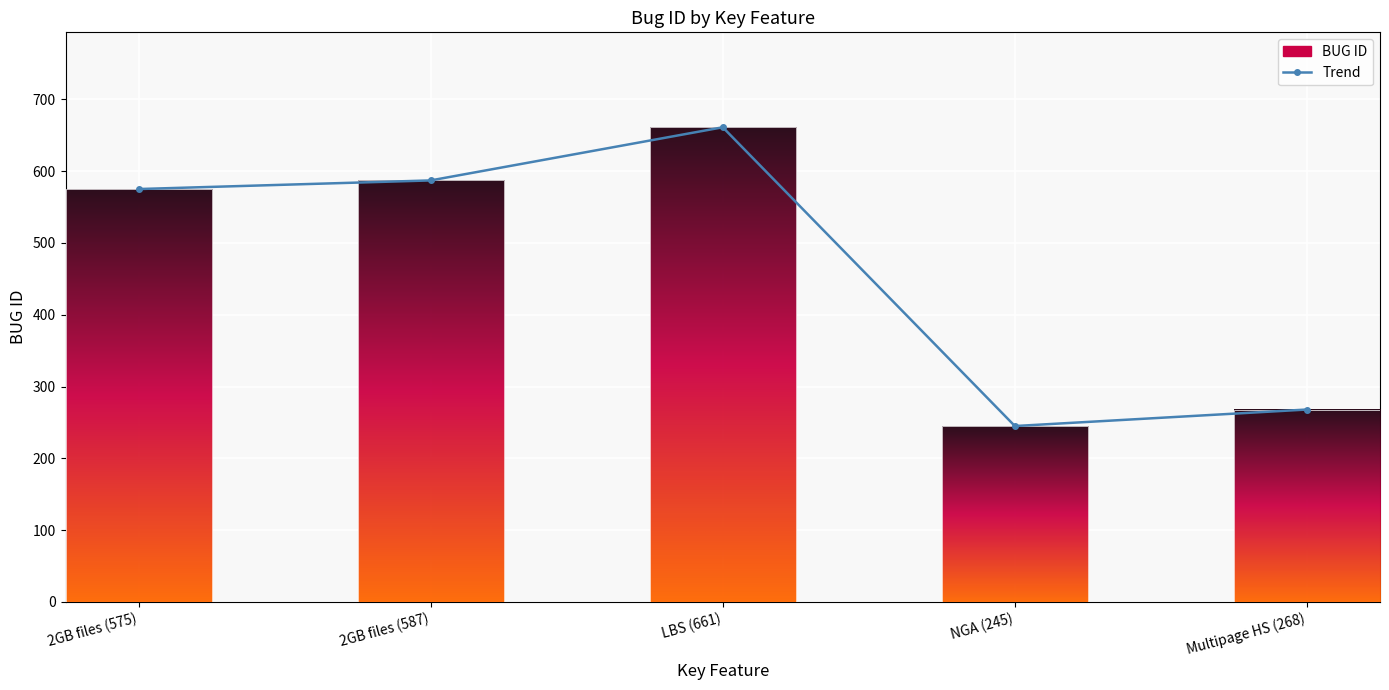

The Trend series shows 575 at 2GB files (575). True or false?

True